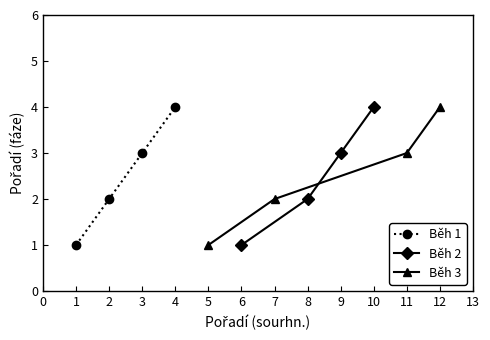

Rank the categories by Běh 1 value from lowest to highest.

1, 2, 3, 4